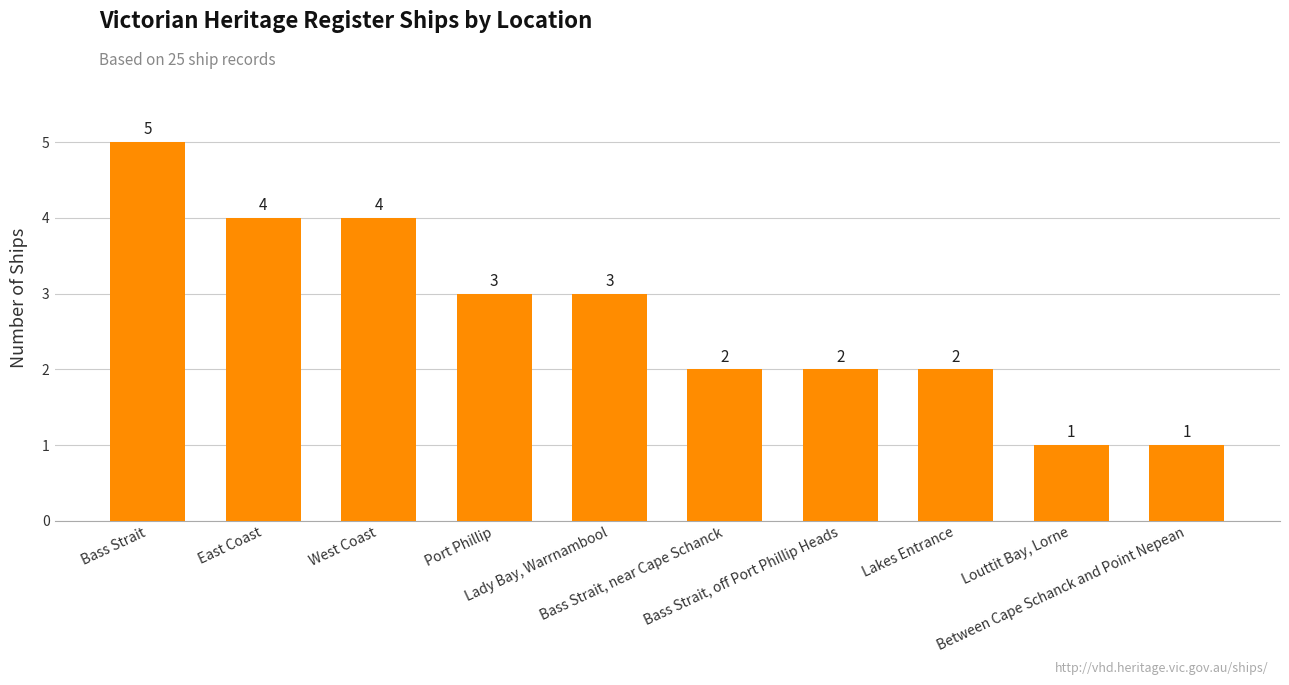

What is the label of the 2nd bar from the right?

Louttit Bay, Lorne